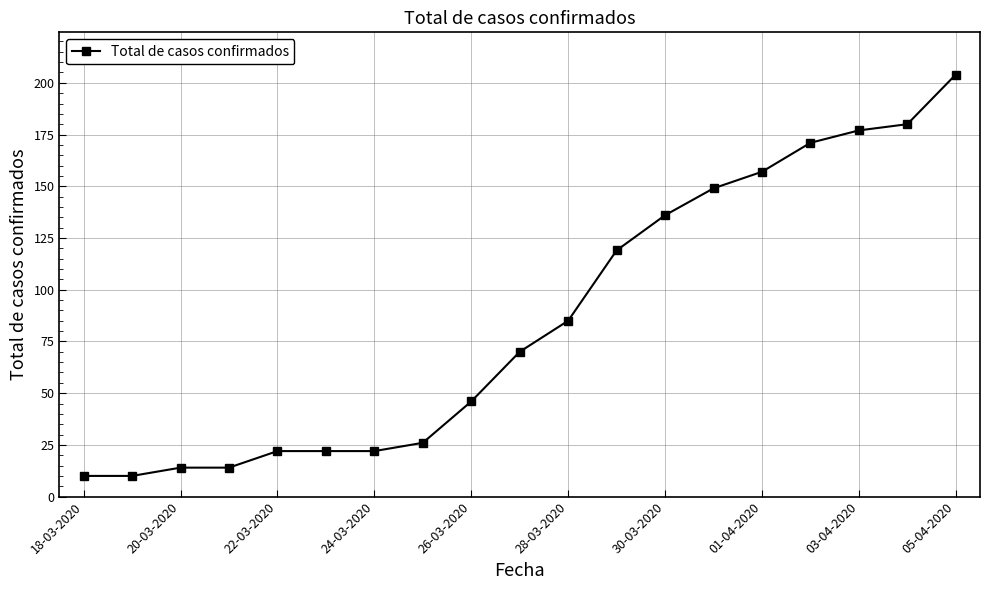

Reading left to right, extract all data points from this chart.

10	10	14	14	22	22	22	26	46	70	85	119	136	149	157	171	177	180	204